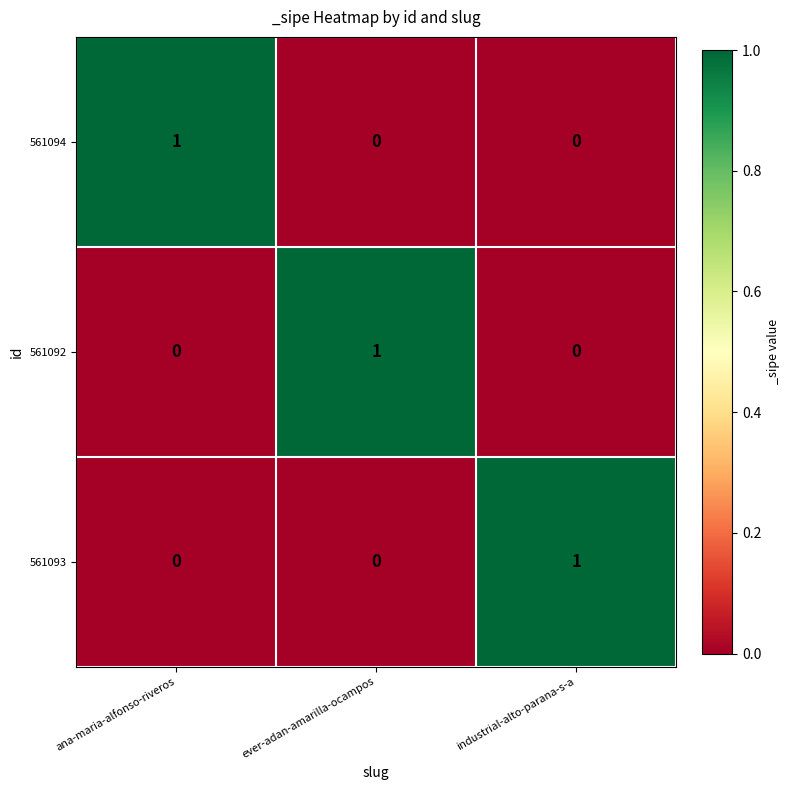

How many values in the 561093 series exceed 0?

1